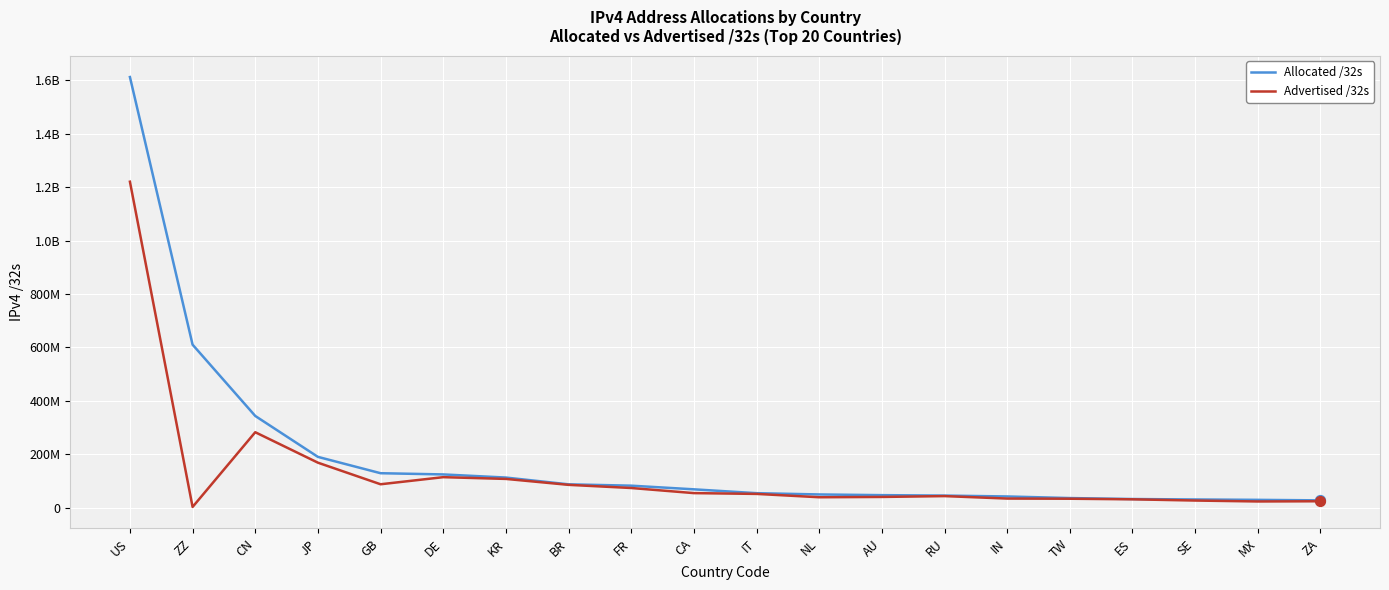

Does the chart have visible grid lines?

Yes